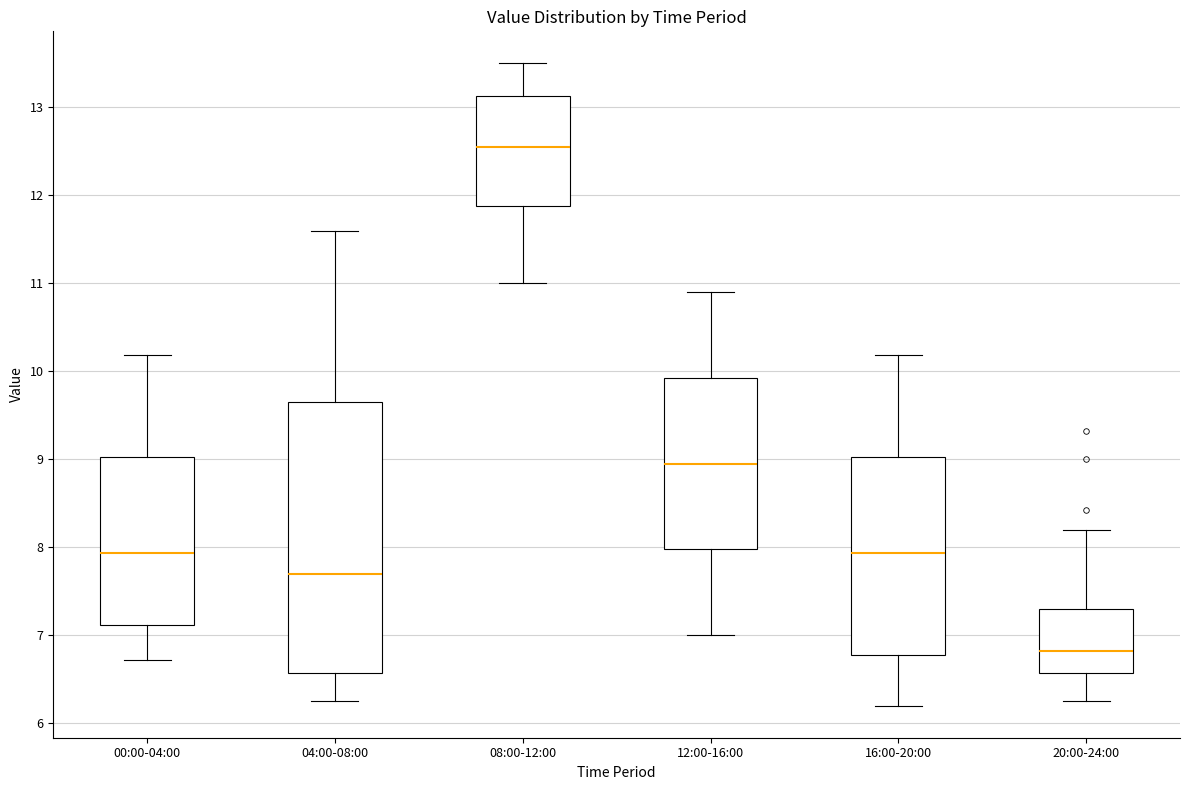

Reading left to right, transcribe this box plot: for each box, give where its median line is, the range the box spans, and where its two whiskers end, as read against the y-axis. The values are not printed on the chart, so give them approximately, as read against the axis.

00:00-04:00: median 7.9, box 7.1 to 9.0, whiskers 6.7 to 10.2
04:00-08:00: median 7.7, box 6.6 to 9.7, whiskers 6.3 to 11.6
08:00-12:00: median 12.6, box 11.9 to 13.1, whiskers 11.0 to 13.5
12:00-16:00: median 9.0, box 8.0 to 9.9, whiskers 7.0 to 10.9
16:00-20:00: median 7.9, box 6.8 to 9.0, whiskers 6.2 to 10.2
20:00-24:00: median 6.8, box 6.6 to 7.3, whiskers 6.3 to 8.2